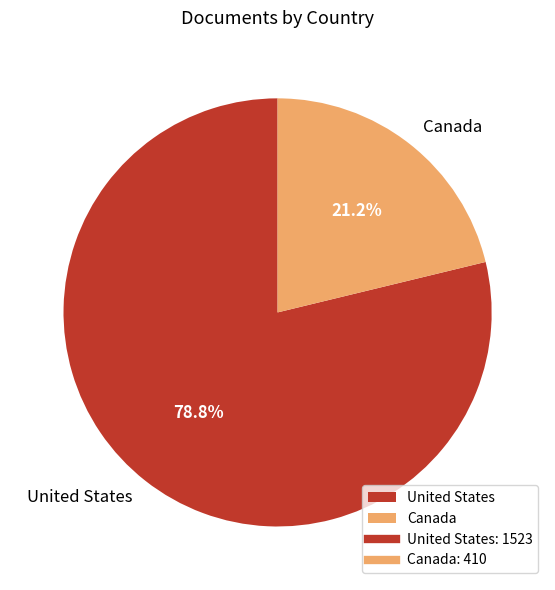

How many slices are in this pie chart?

2